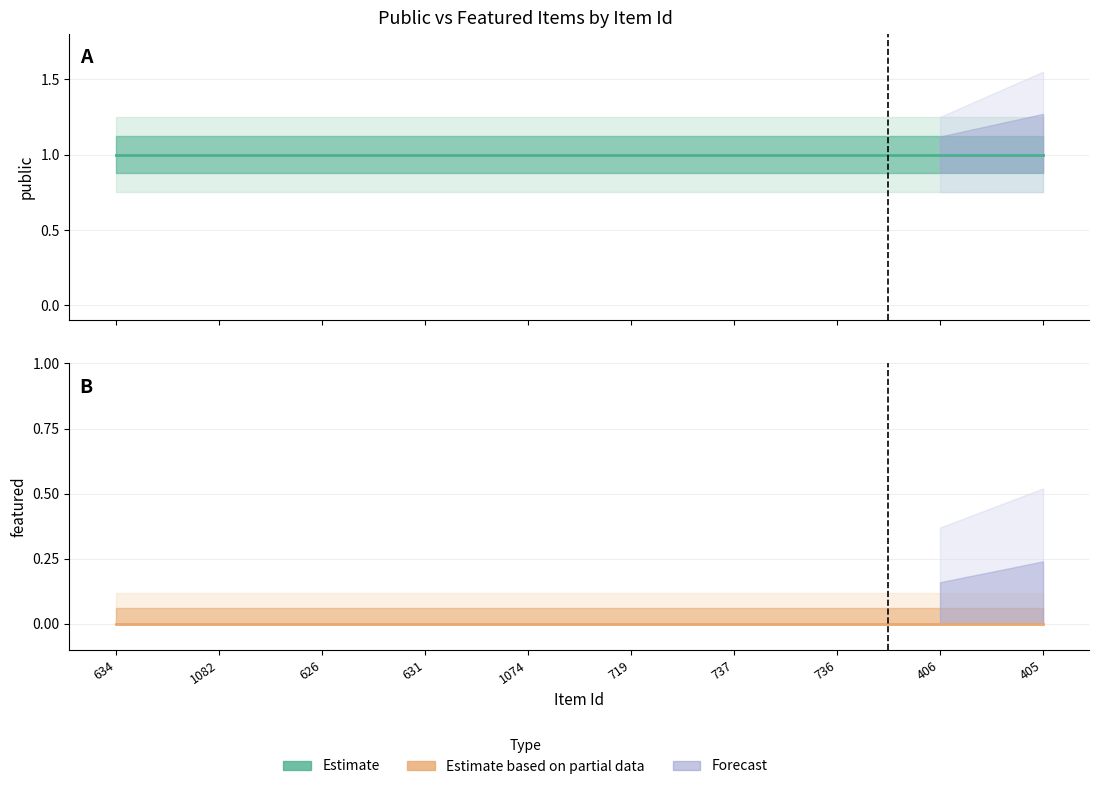

At which label is public closest to 1?

634